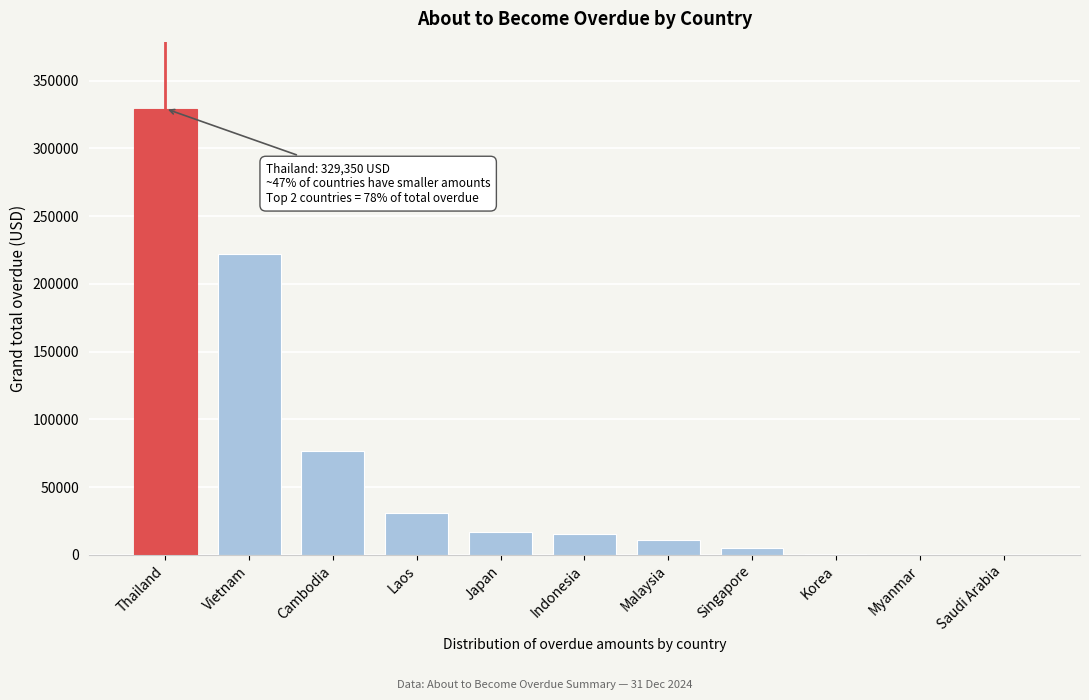

The chart shows a value of -161022.1 at Saudi Arabia. True or false?

False